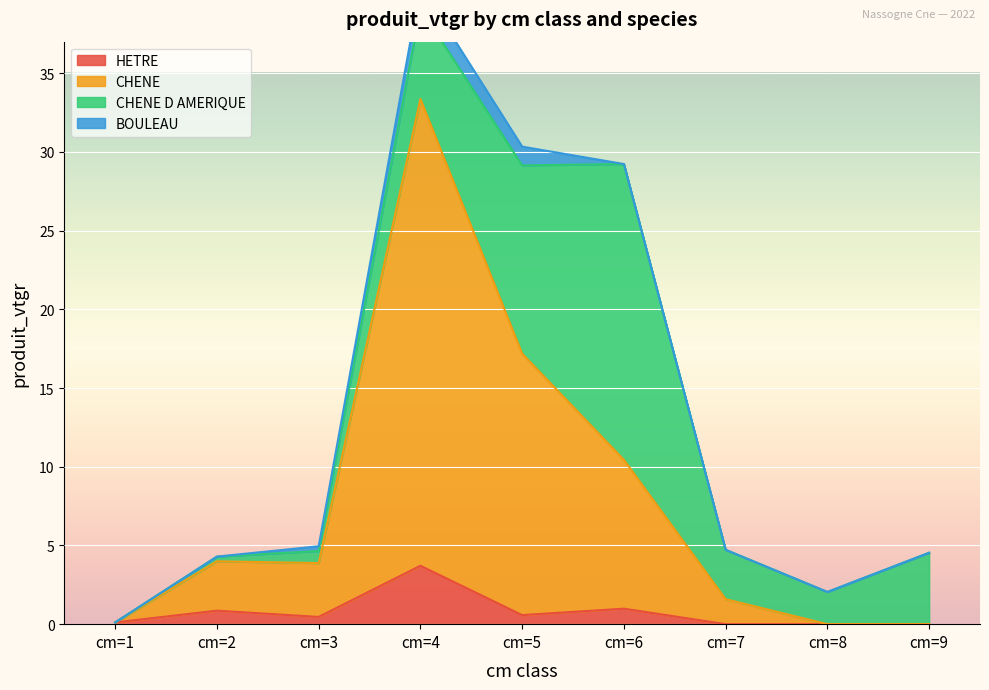

What is the difference between the HETRE values at cm=8 and cm=4?

3.7